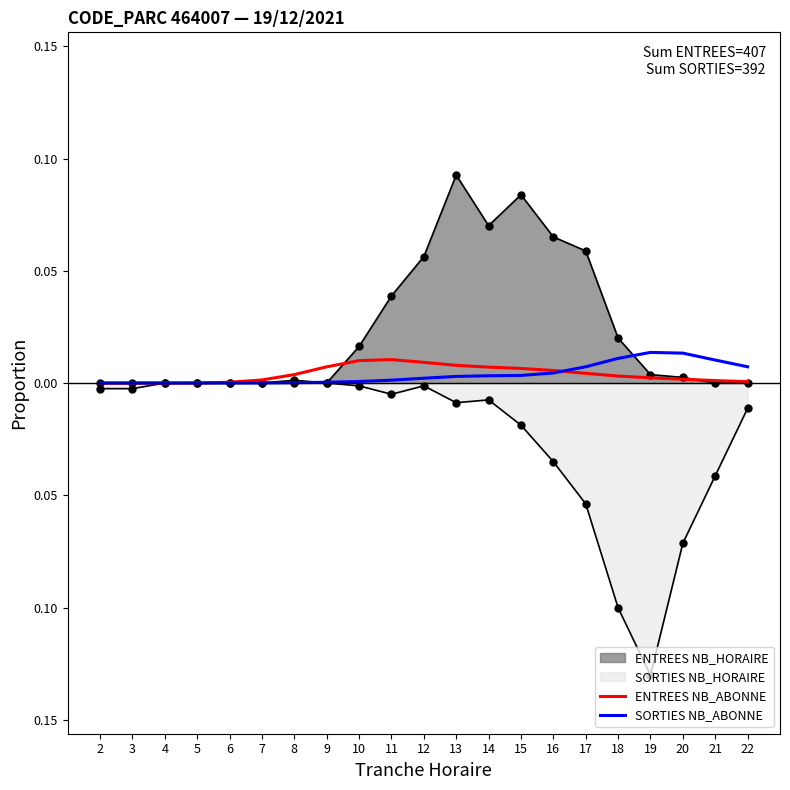

Where is ENTREES NB_ABONNE nearest to the value 0?

2